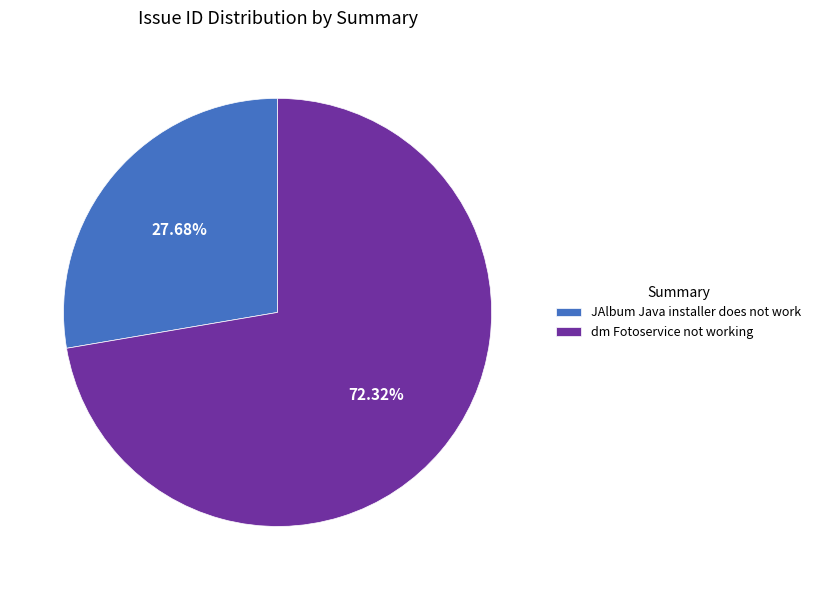

To the nearest percent, what is the combined percentage of JAlbum Java installer does not work and dm Fotoservice not working?

100%